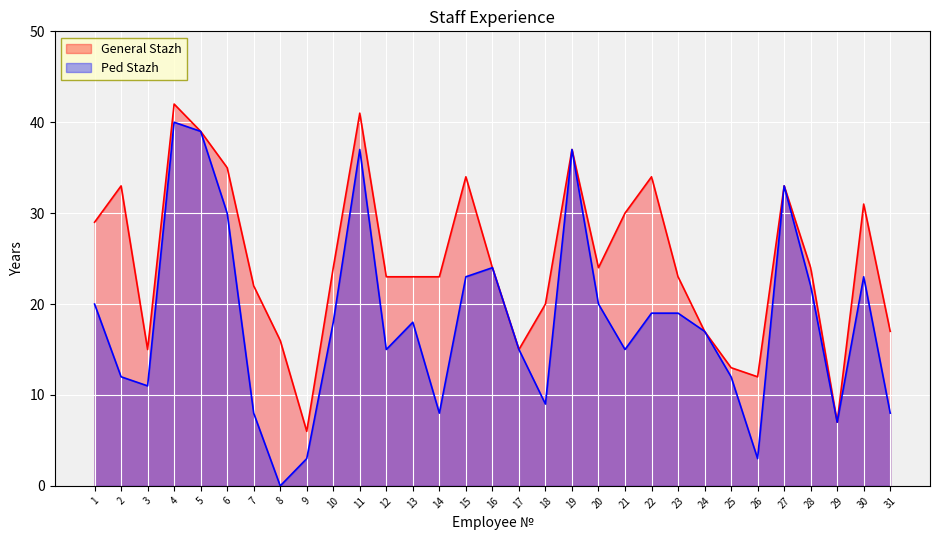

Which series has the largest total across all categories?

General Stazh